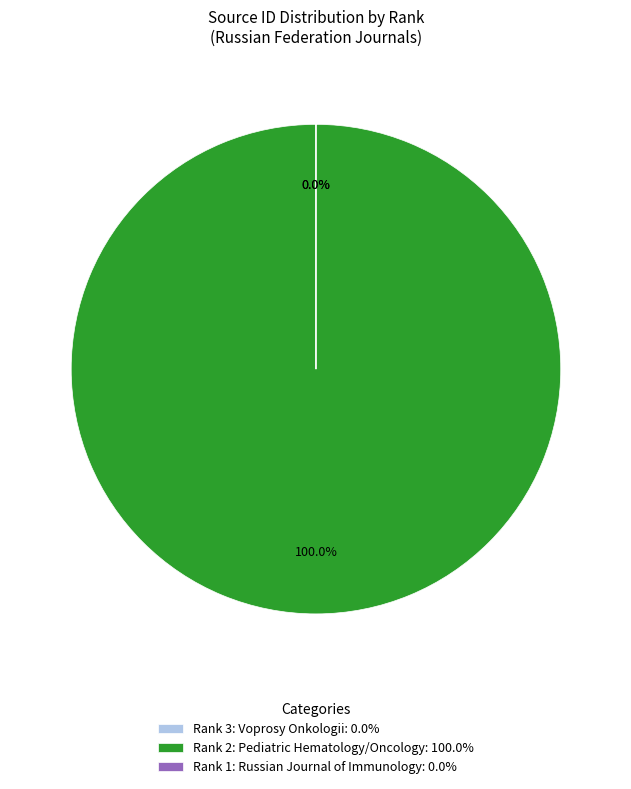

To the nearest percent, what is the difference between the largest and smallest slice percentages?

100%